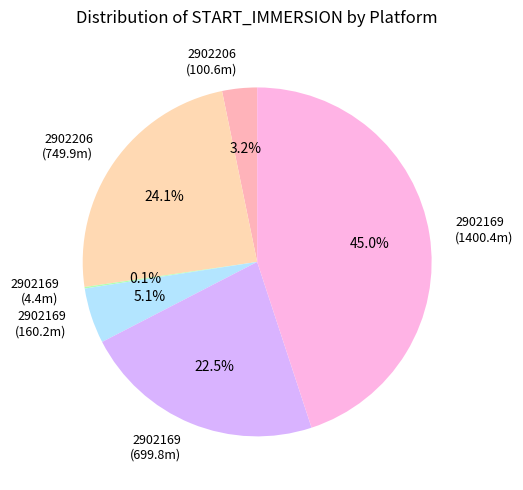

Does any single category account for the majority?

No